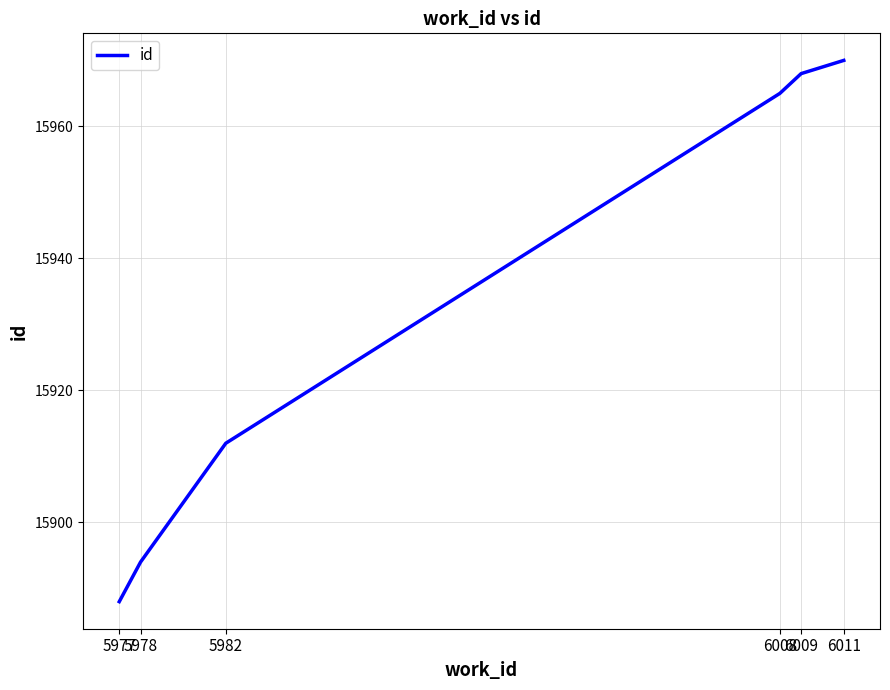

Approximately how many times larger is the value at 5982 compared to 5977?

1.0